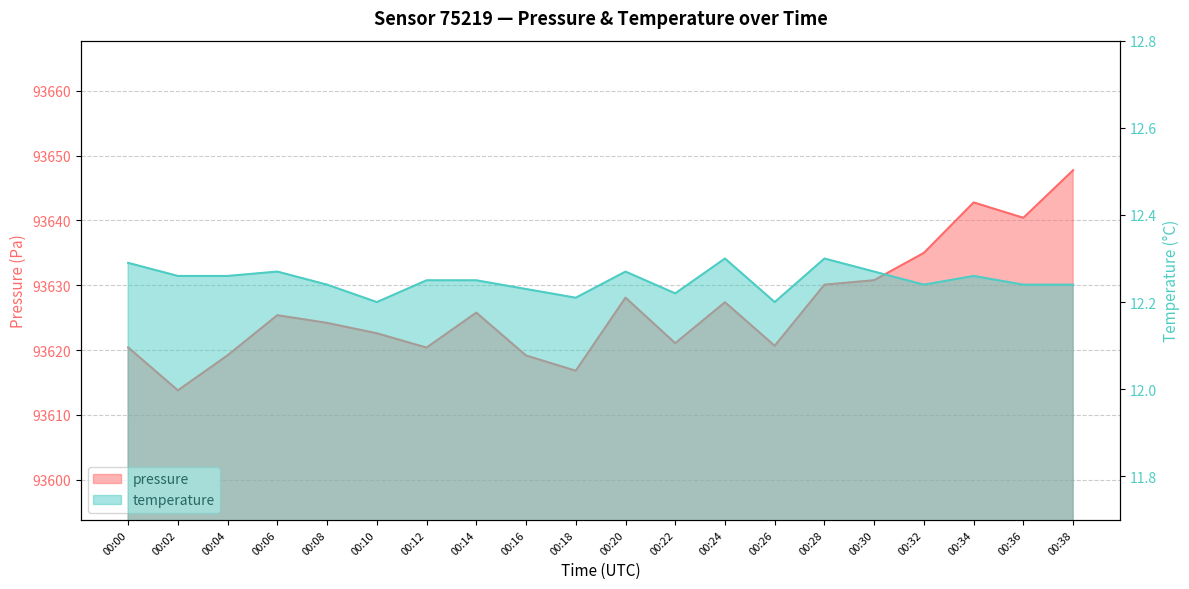

What are all the series names shown in the legend?

pressure, temperature